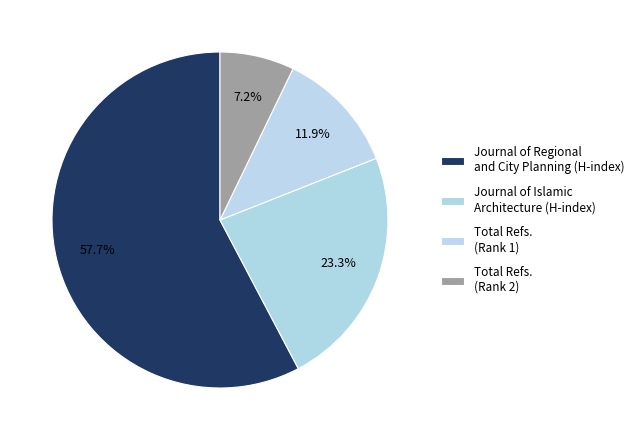

Which slice is the largest?

Journal of Regional and City Planning (H-index)